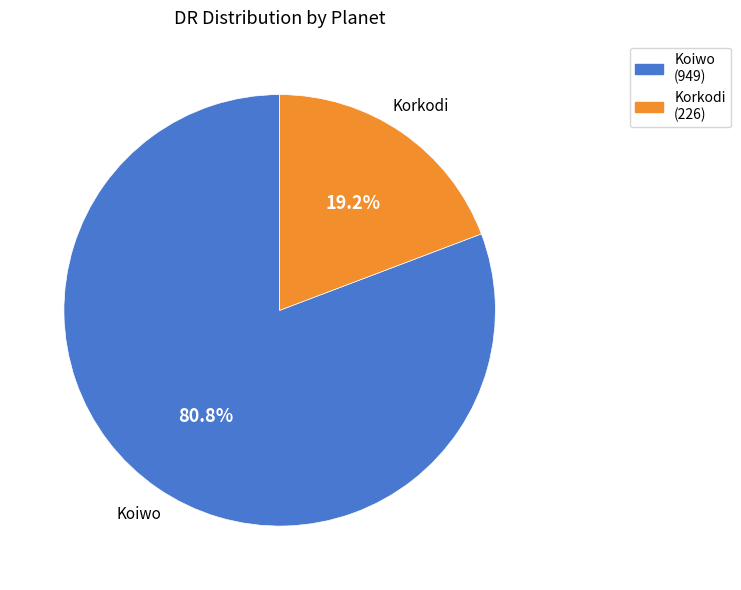

Approximately how many times larger is the value at Koiwo compared to Korkodi?

4.2